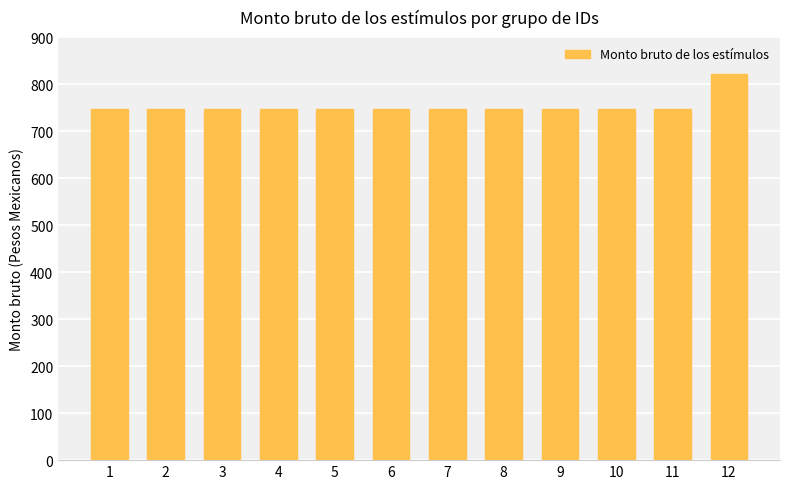

The value at 6 is 484.4. True or false?

False